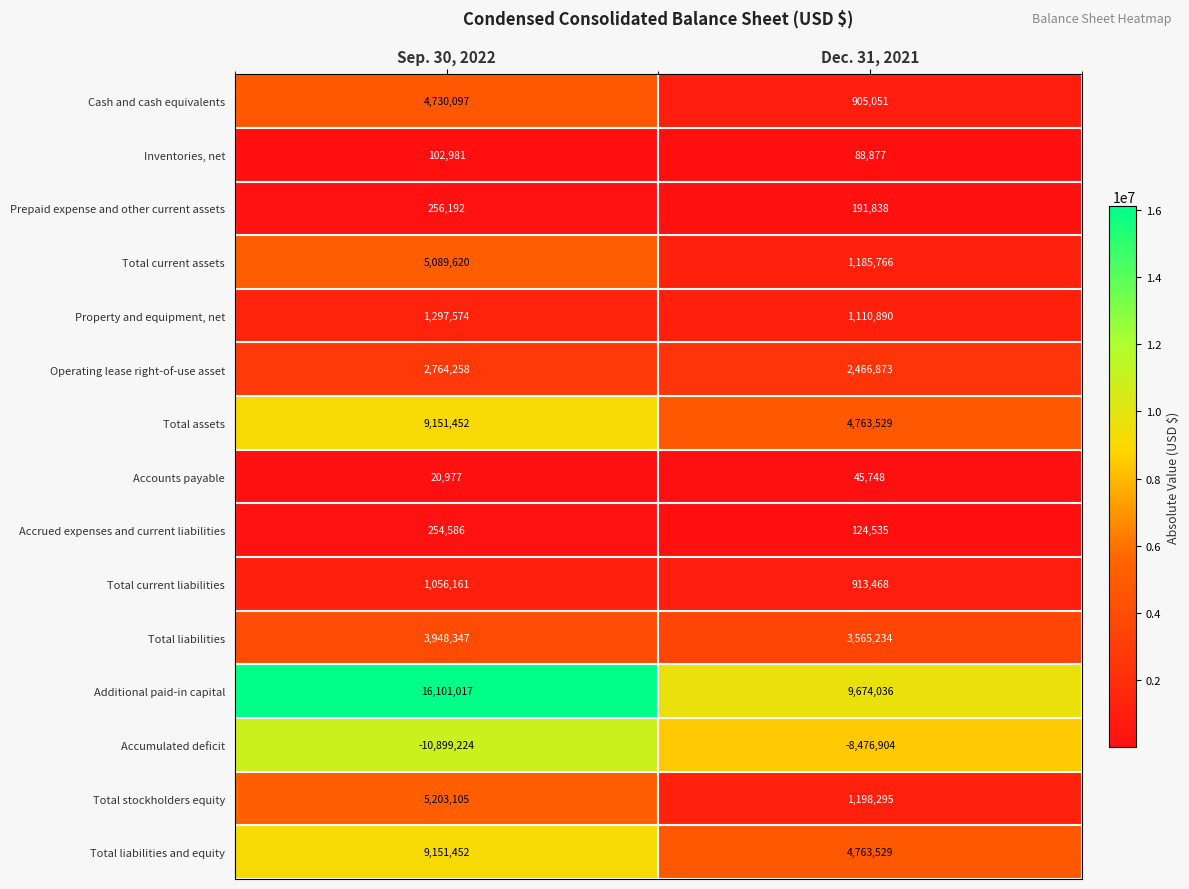

Which series has the largest range (max minus min)?

Additional paid-in capital